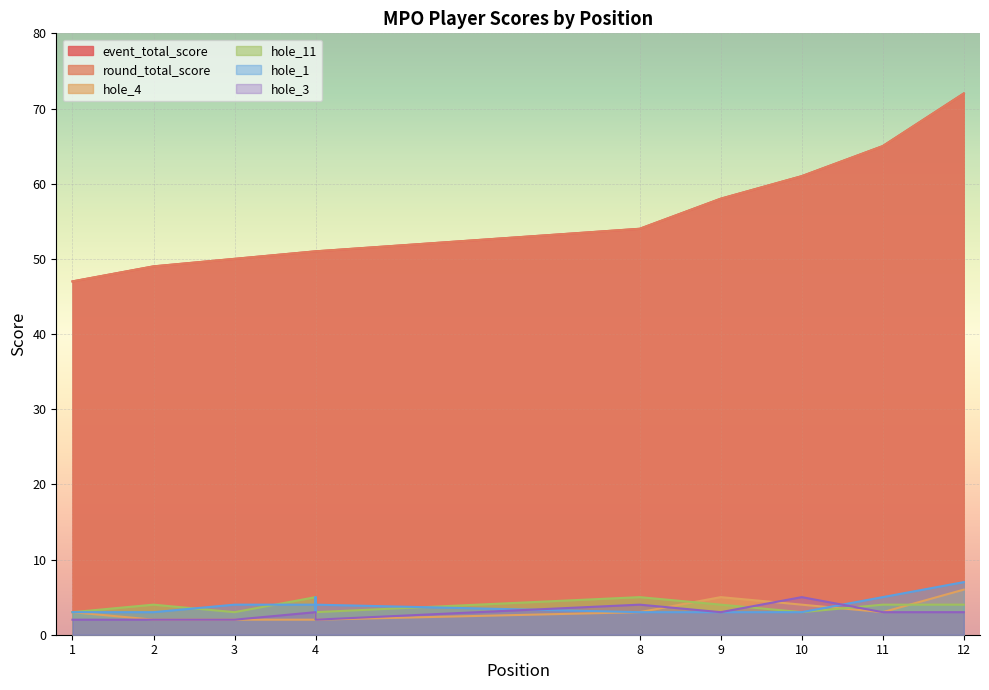

What is the lowest value of the hole_3 series?

2